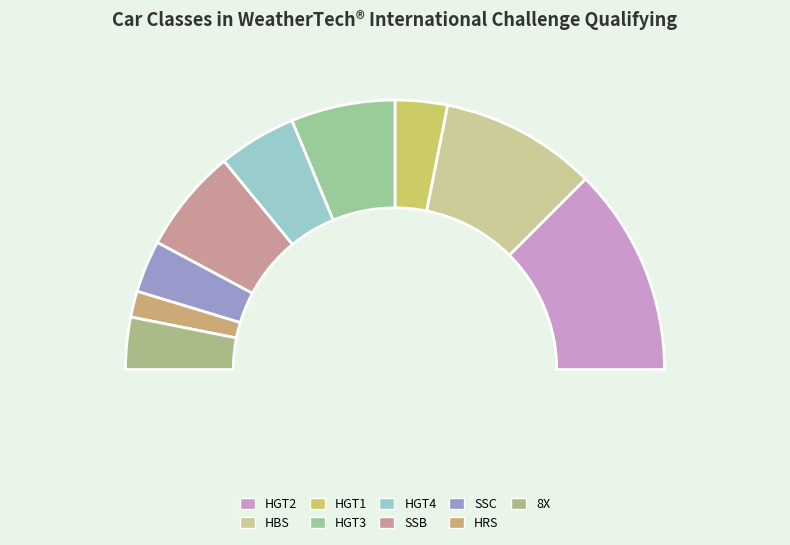

Approximately how many times larger is the value at SSB compared to HGT1?

2.0